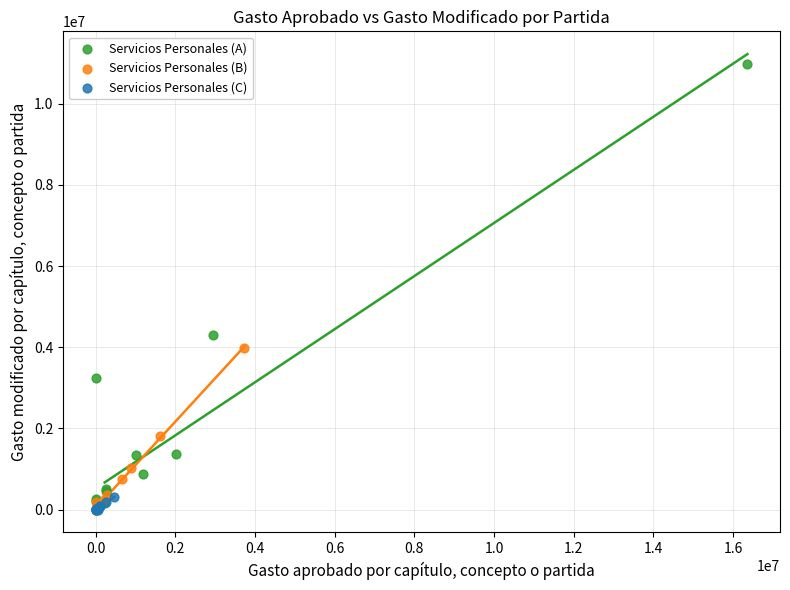

Which series contains the highest Y value?

Servicios Personales (A)